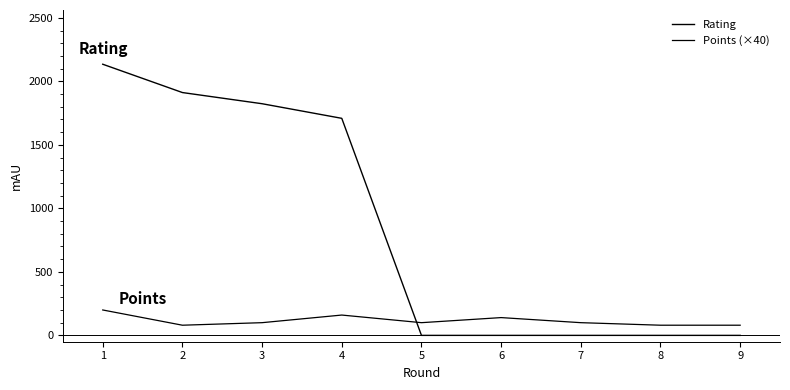

Reading right to left, what are all the values shown in this chart?

Rating: 9=0	8=0	7=0	6=0	5=0	4=1709	3=1824	2=1912	1=2135
Points (×40): 9=80	8=80	7=100	6=140	5=100	4=160	3=100	2=80	1=200